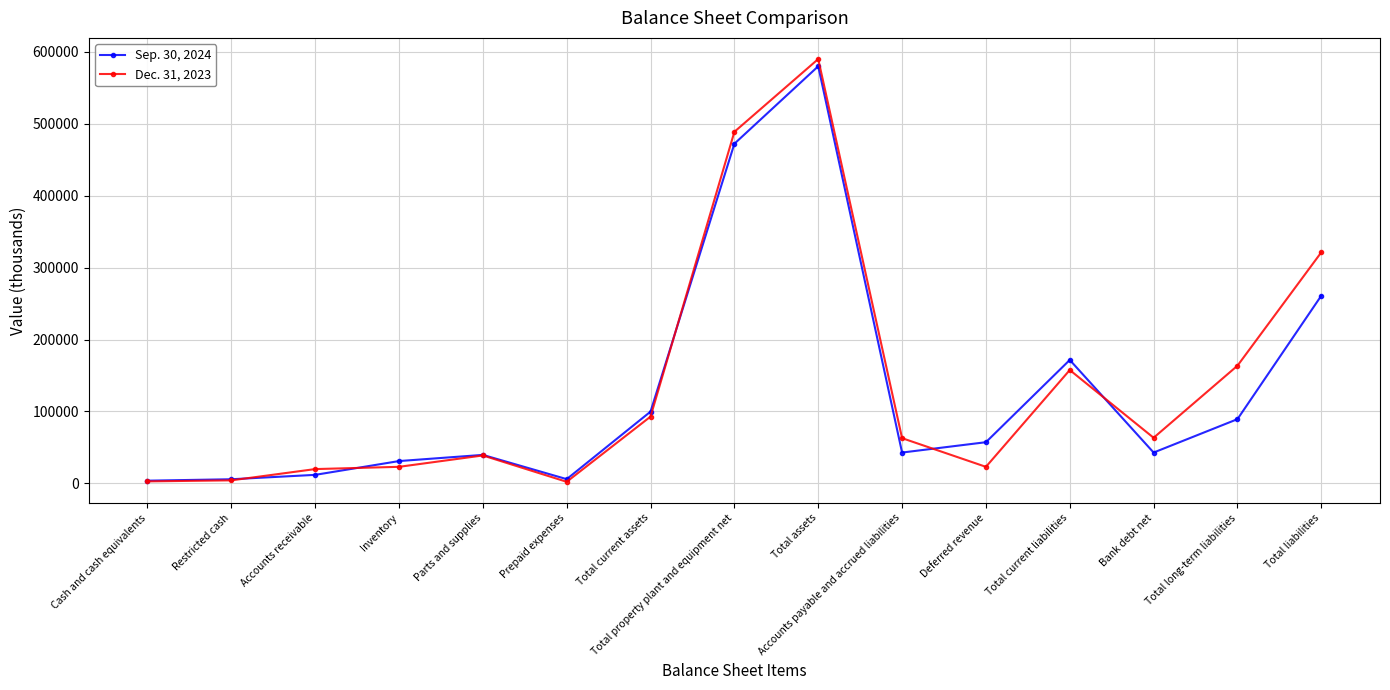

The value of Sep. 30, 2024 at Total liabilities is 365168. True or false?

False